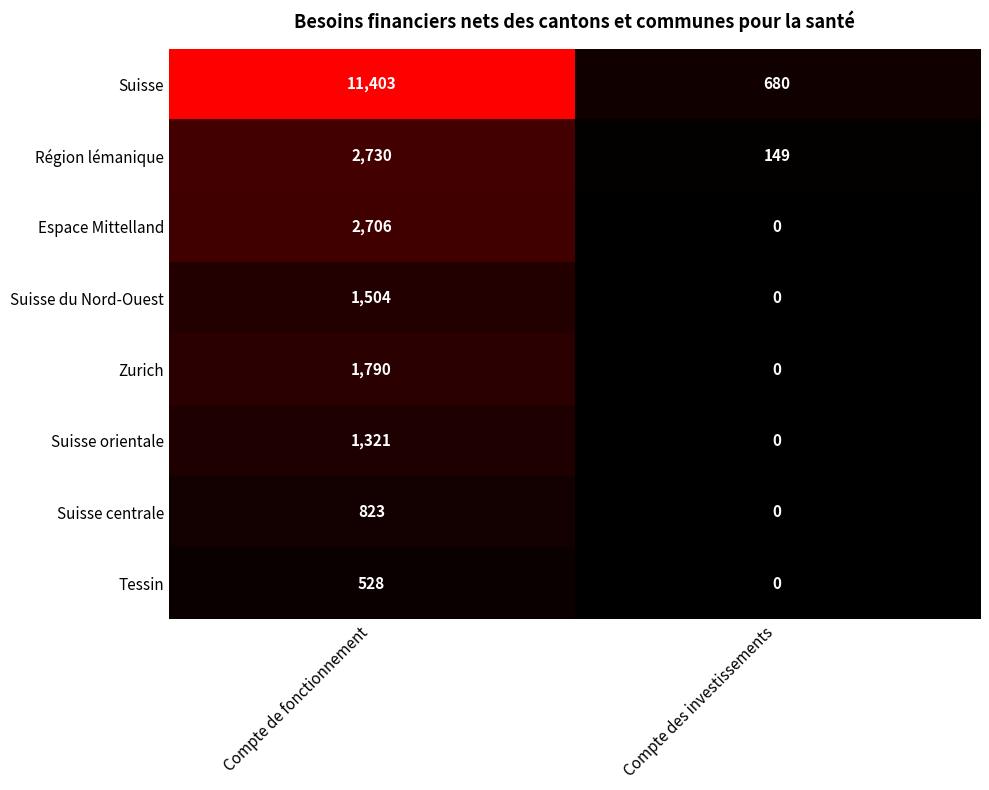

Which category has the highest value across all series?

Compte de fonctionnement